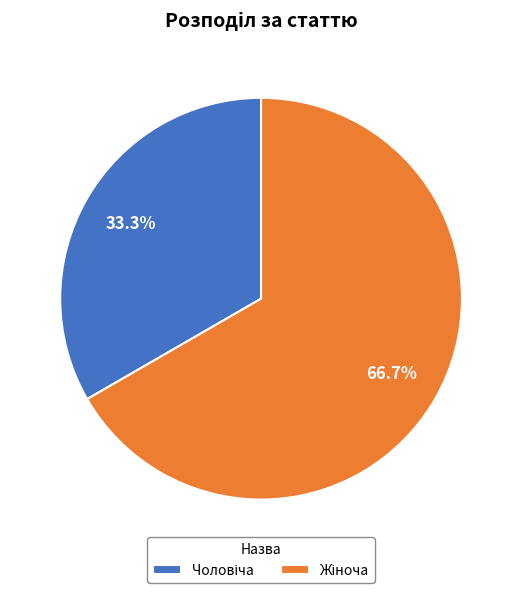

Is there a majority slice in this chart?

Yes